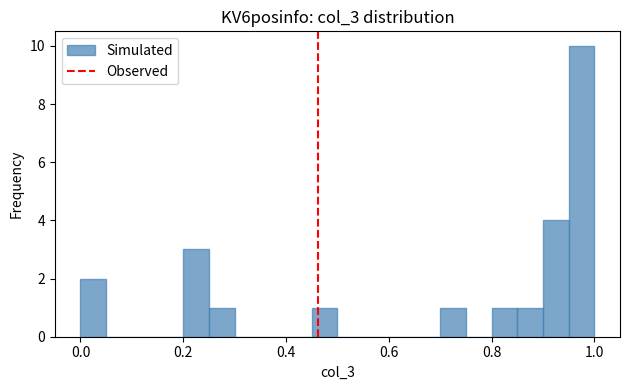

Around what value on the x-axis is the tallest bar? Give the approximate position of its centre, as read against the axis.

0.98